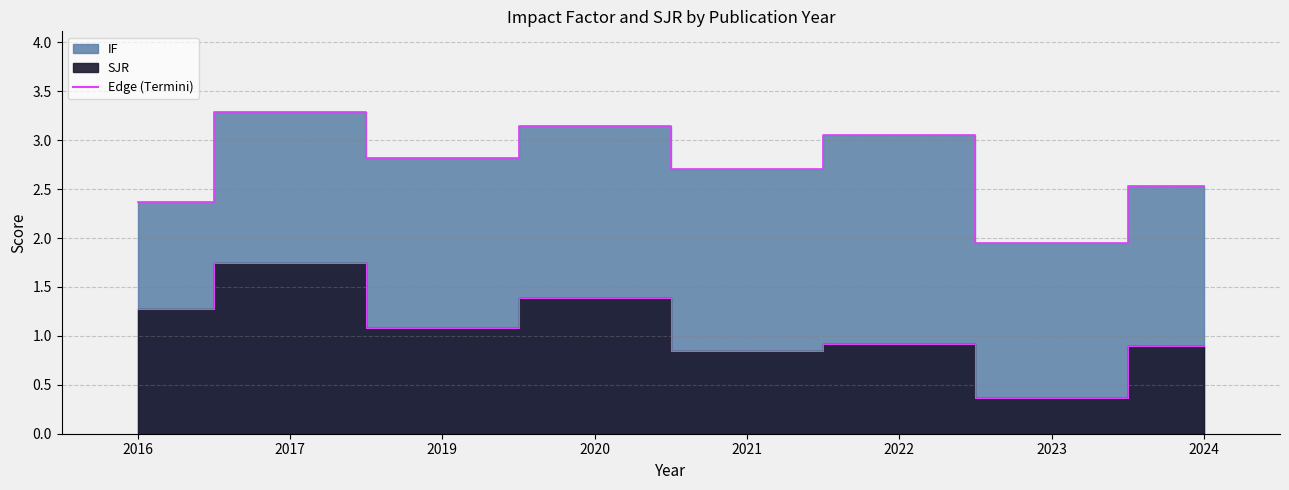

Which has a higher value, 2019 or 2016?

2019